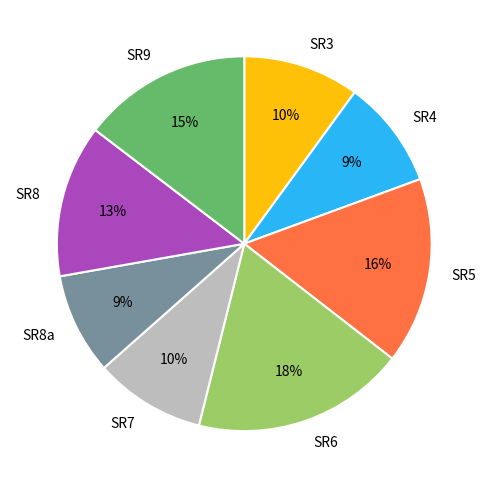

Is there a majority slice in this chart?

No